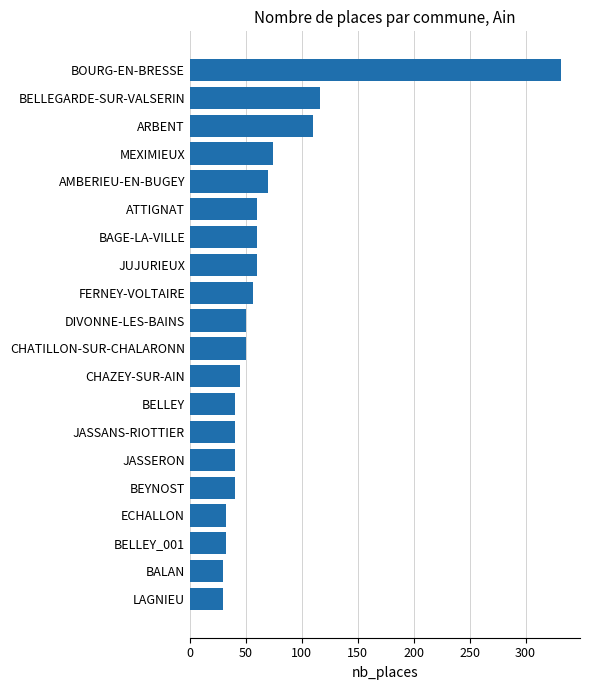

Is it true that the value at AMBERIEU-EN-BUGEY is 70?

True